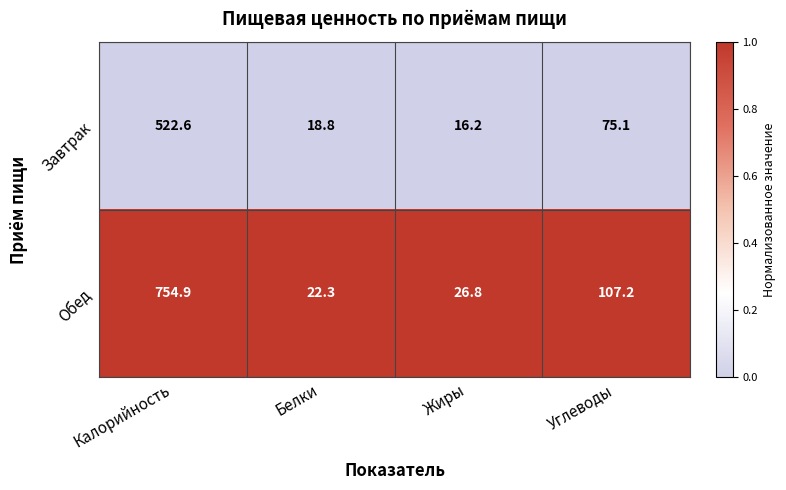

List the series in order of their peak value, highest first.

Обед, Завтрак